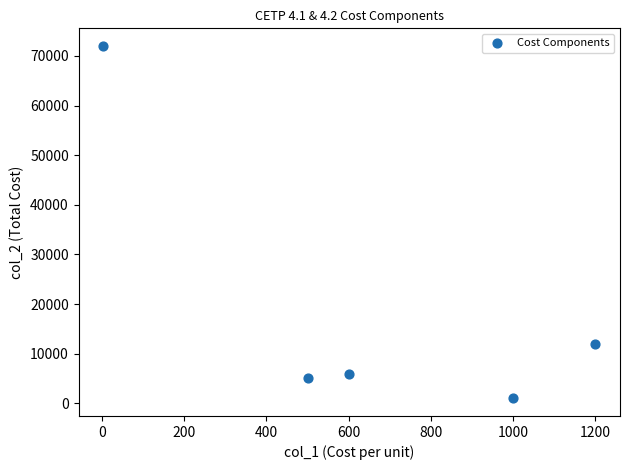

What is the range of Y values (max minus min)?

71000